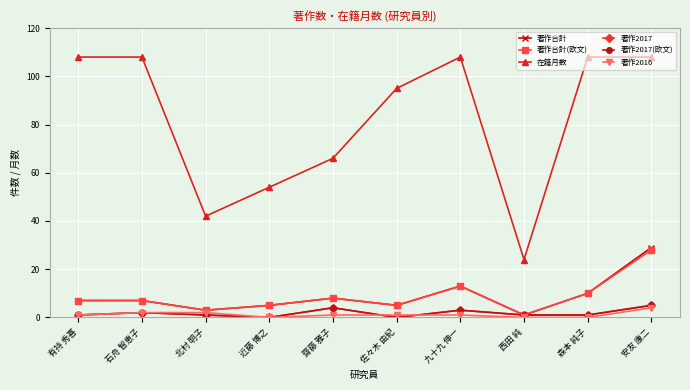

What is the total value across all series at 齋藤 雅子?

91